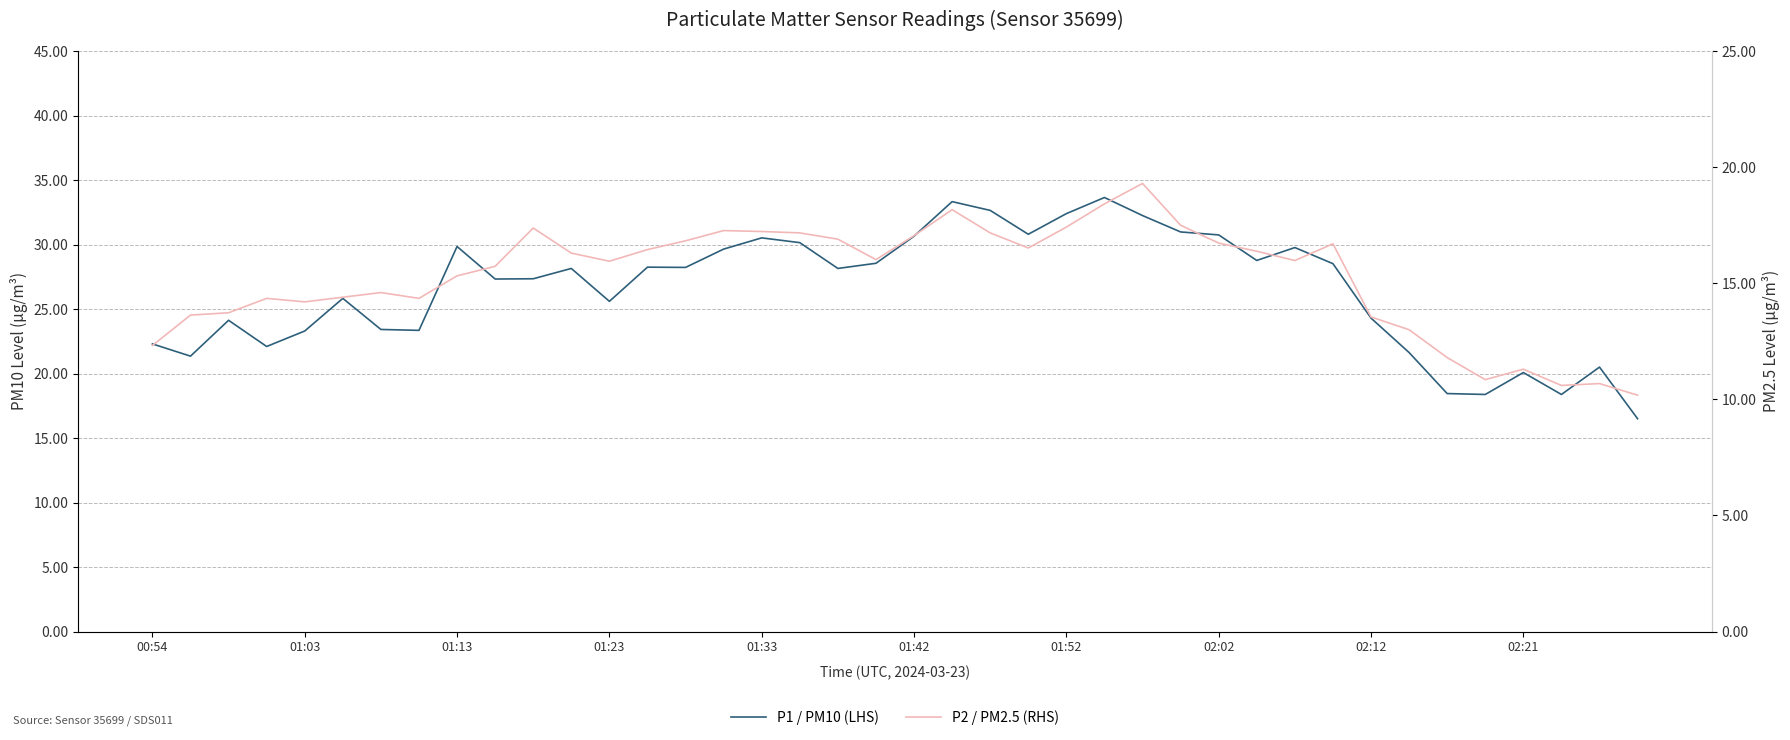

What are all the series names shown in the legend?

P1 / PM10 (LHS), P2 / PM2.5 (RHS)